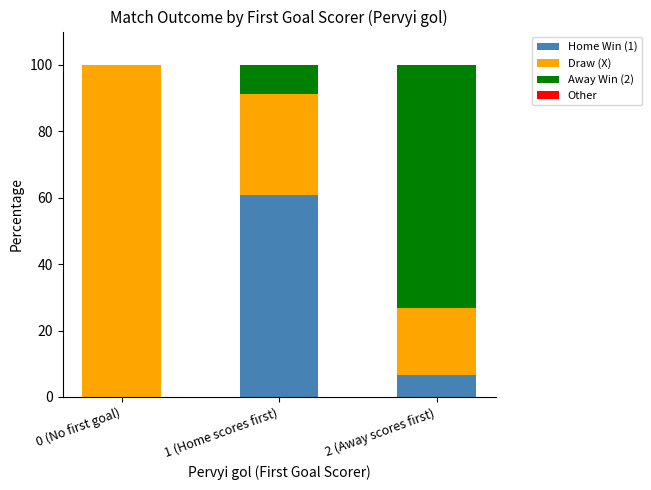

Reading left to right, list the values for the Home Win (1) series.

0 (No first goal)=0.0	1 (Home scores first)=60.9	2 (Away scores first)=6.7